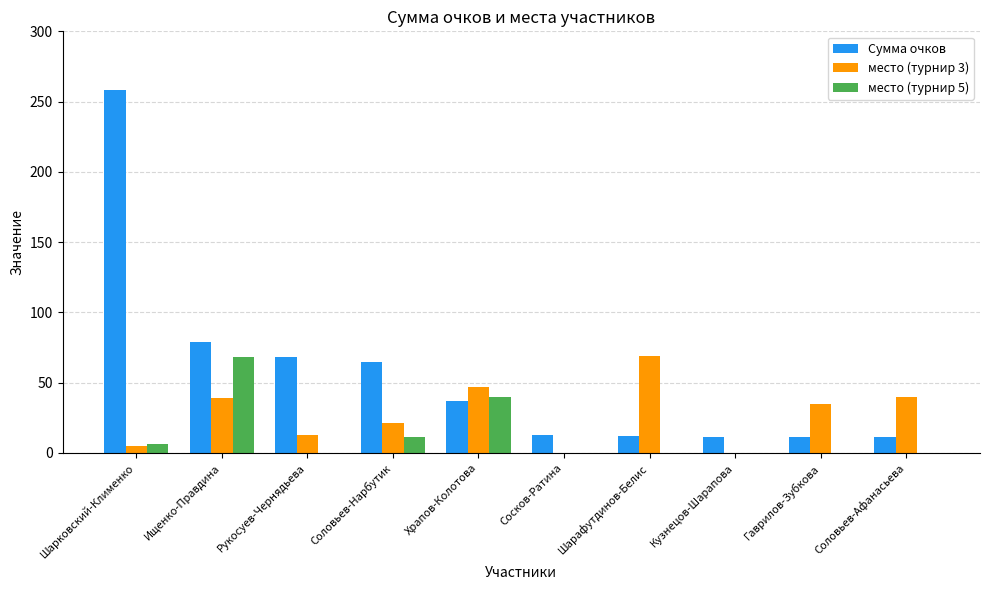

True or false: место (турнир 3) has a value of 0 at Кузнецов-Шарапова.

True